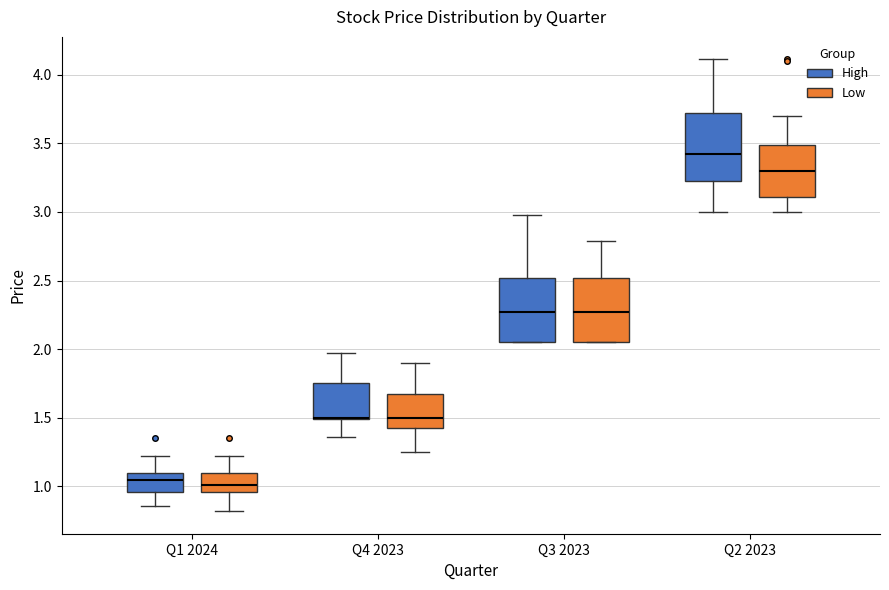

Reading left to right, read every box against the y-axis: the position of its median line, the range the box covers, and the ends of its whiskers. The values are not printed on the chart, so give them approximately, as read against the axis.

Q1 2024 (High): median 1.05, box 0.95 to 1.10, whiskers 0.85 to 1.20
Q1 2024 (Low): median 1.00, box 0.95 to 1.10, whiskers 0.80 to 1.20
Q4 2023 (High): median 1.50 (drawn on the box's lower edge), box 1.50 to 1.75, whiskers 1.35 to 1.95
Q4 2023 (Low): median 1.50, box 1.45 to 1.70, whiskers 1.25 to 1.90
Q3 2023 (High): median 2.25, box 2.05 to 2.50, whiskers 2.05 to 3.00
Q3 2023 (Low): median 2.25, box 2.05 to 2.50, whiskers 2.05 to 2.80
Q2 2023 (High): median 3.45, box 3.20 to 3.70, whiskers 3.00 to 4.10
Q2 2023 (Low): median 3.30, box 3.10 to 3.50, whiskers 3.00 to 3.70